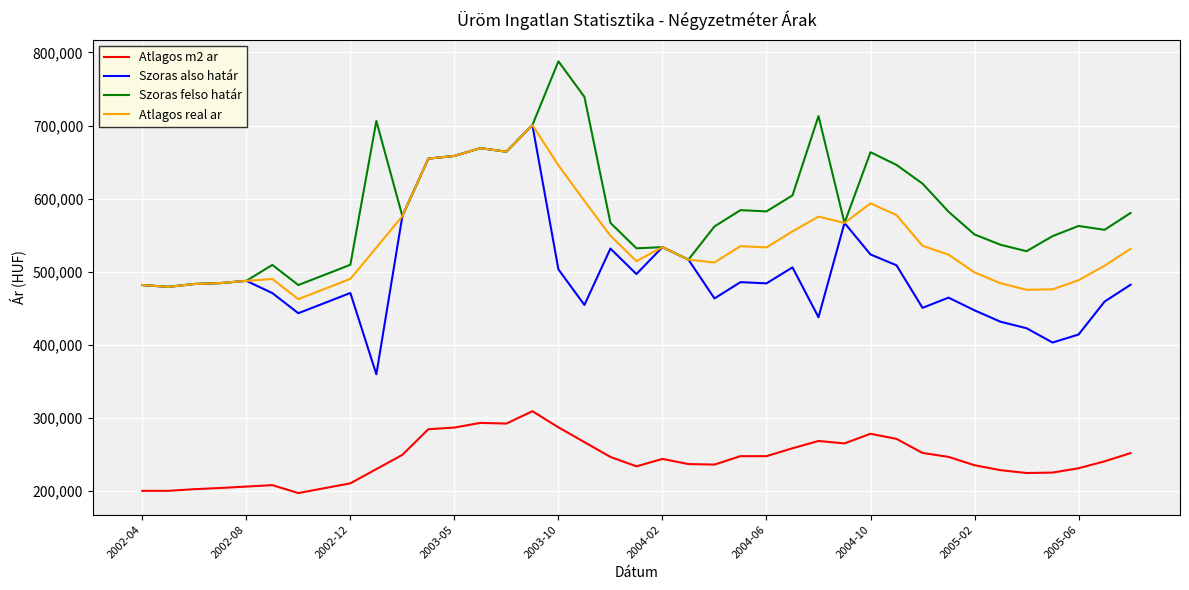

Which series has the largest total across all categories?

Szoras felso határ